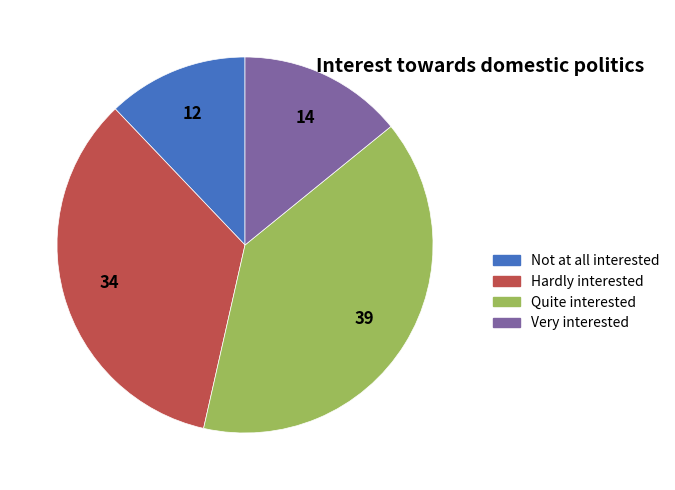

Does any single category account for the majority?

No